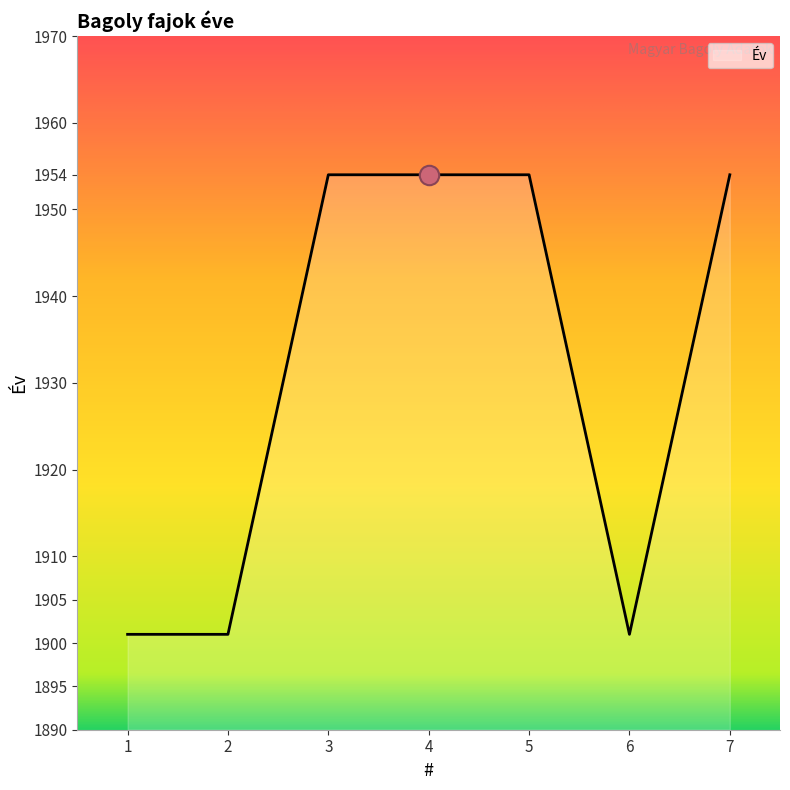

What value does the data have at 1, to the nearest 5?

1900